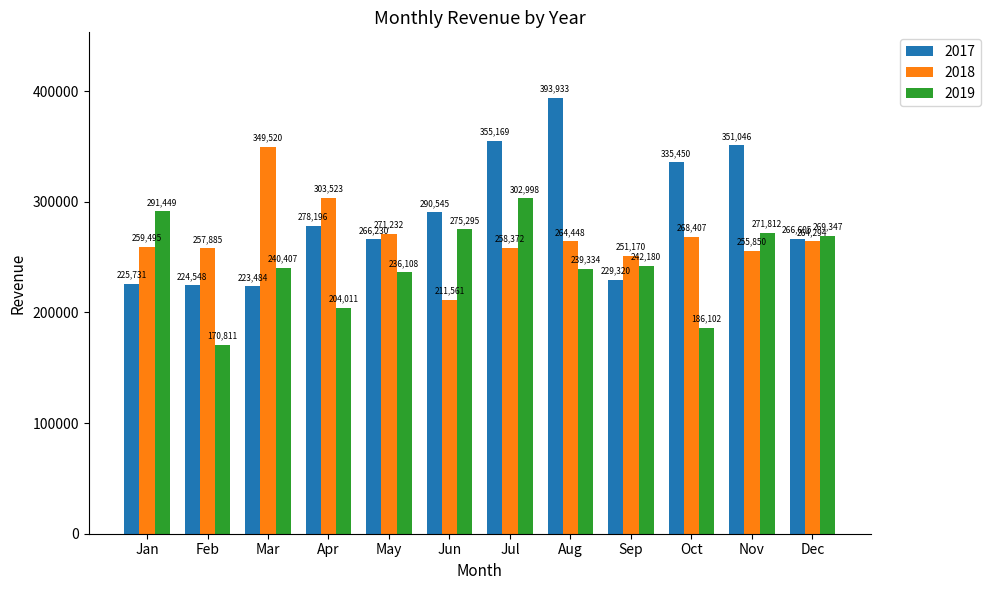

How many categories are shown in the chart?

12